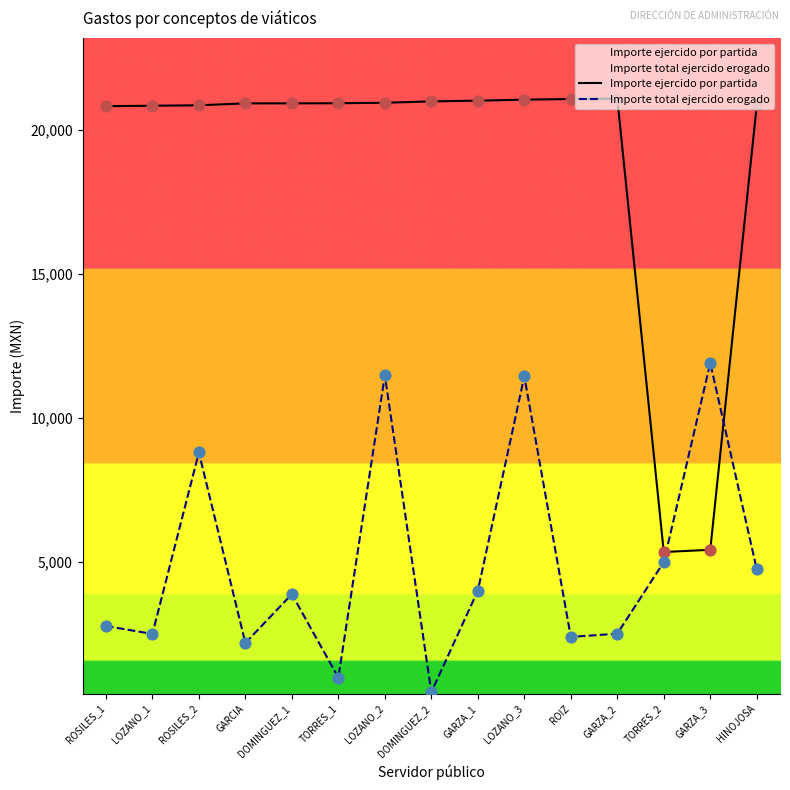

What is the total value across all series at LOZANO_3?

32514.4